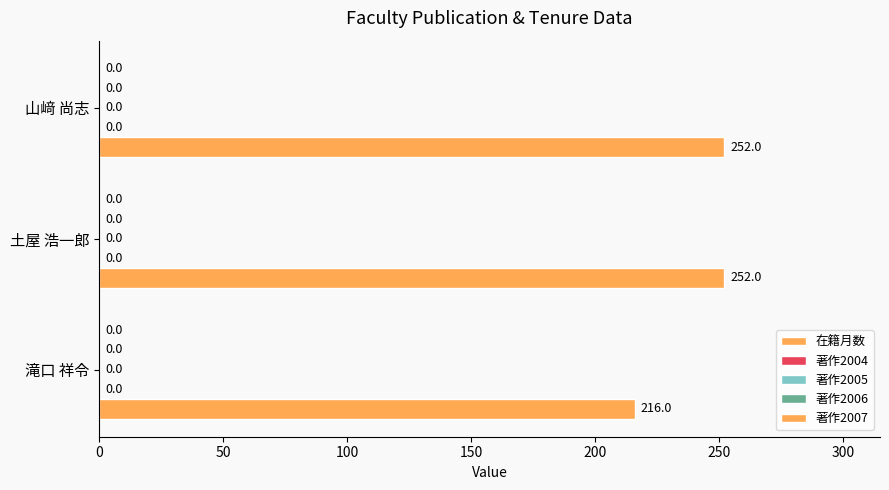

Does the chart contain any negative values?

No